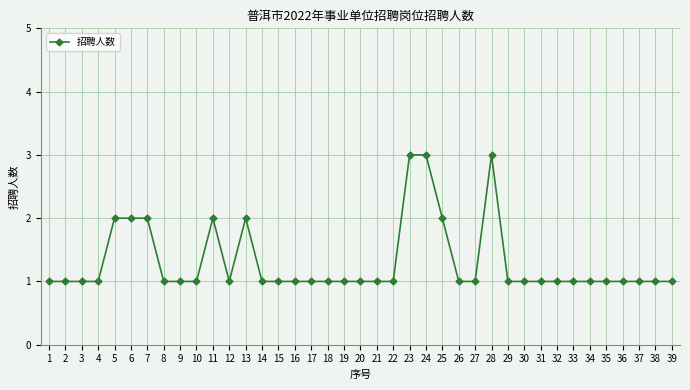

What is the greatest value displayed?

3